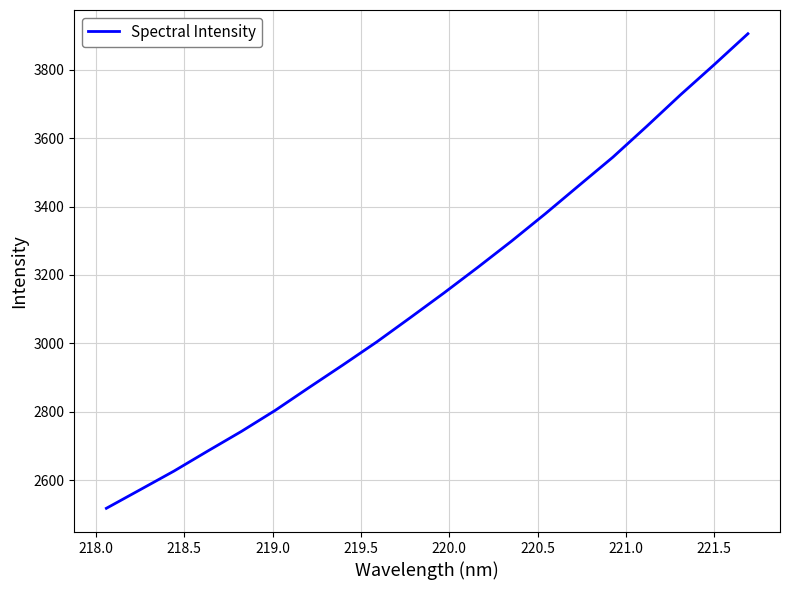

What is the greatest value displayed?

3904.7